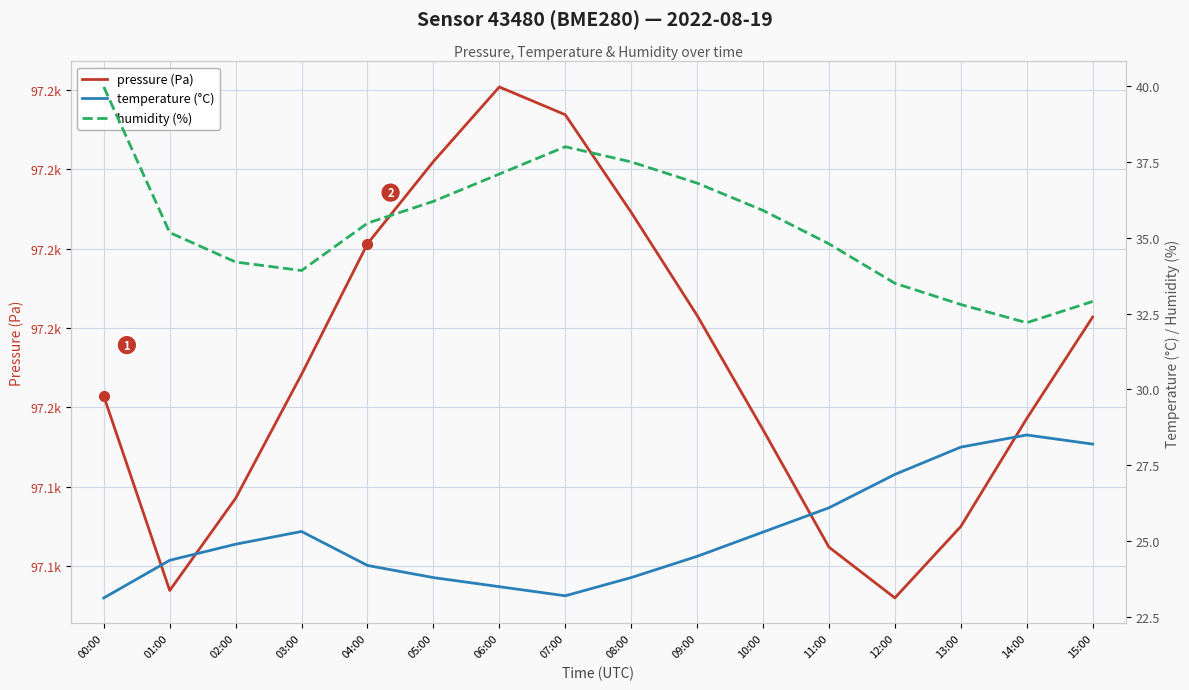

Which series has the widest spread of Y values?

pressure (Pa)